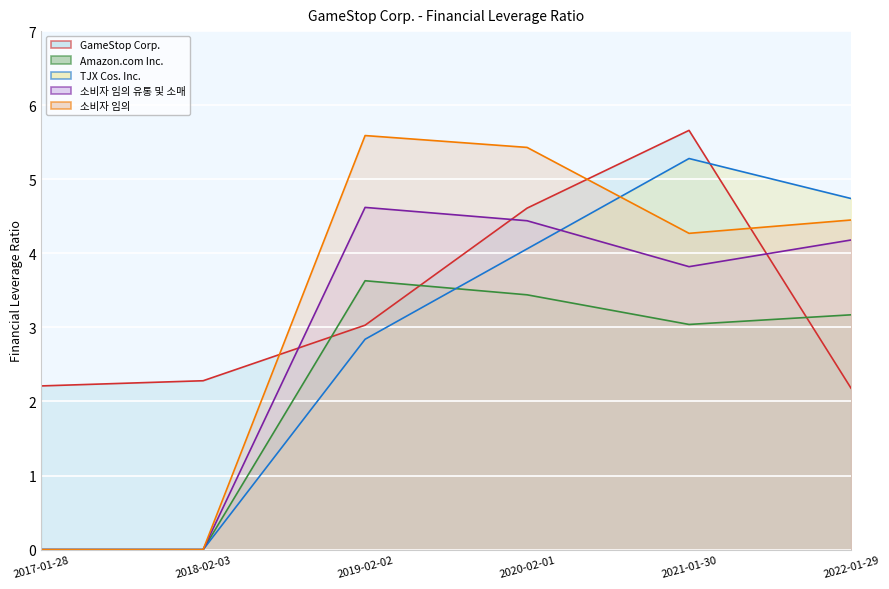

At which category does the chart reach its minimum across all series?

2017-01-28